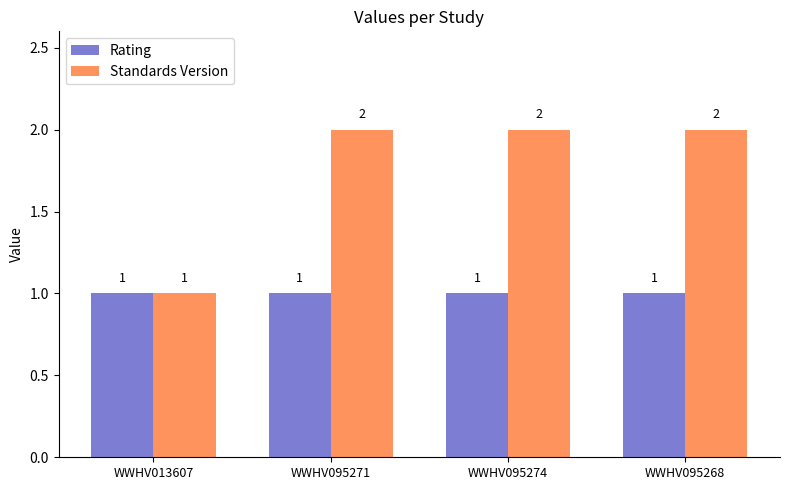

Is the value of Standards Version at WWHV095274 greater than the value of Rating at WWHV013607?

Yes